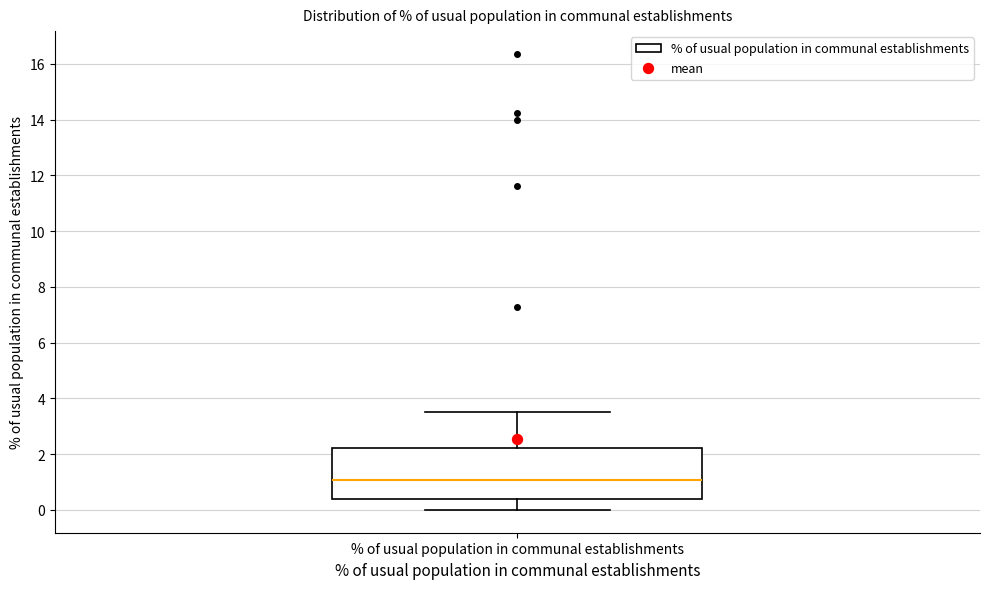

Transcribe this box plot: give where the median line is, the range the box spans, and where the two whiskers end, as read against the y-axis. The values are not printed on the chart, so give them approximately, as read against the axis.

median 1.0, box 0.4 to 2.2, whiskers 0.0 to 3.6